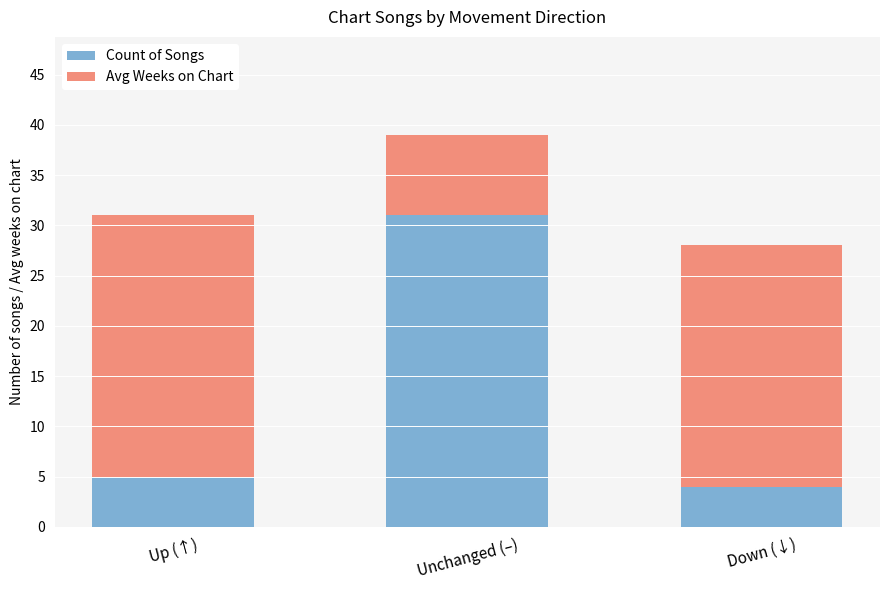

The Count of Songs series shows 31 at Unchanged (–). True or false?

True